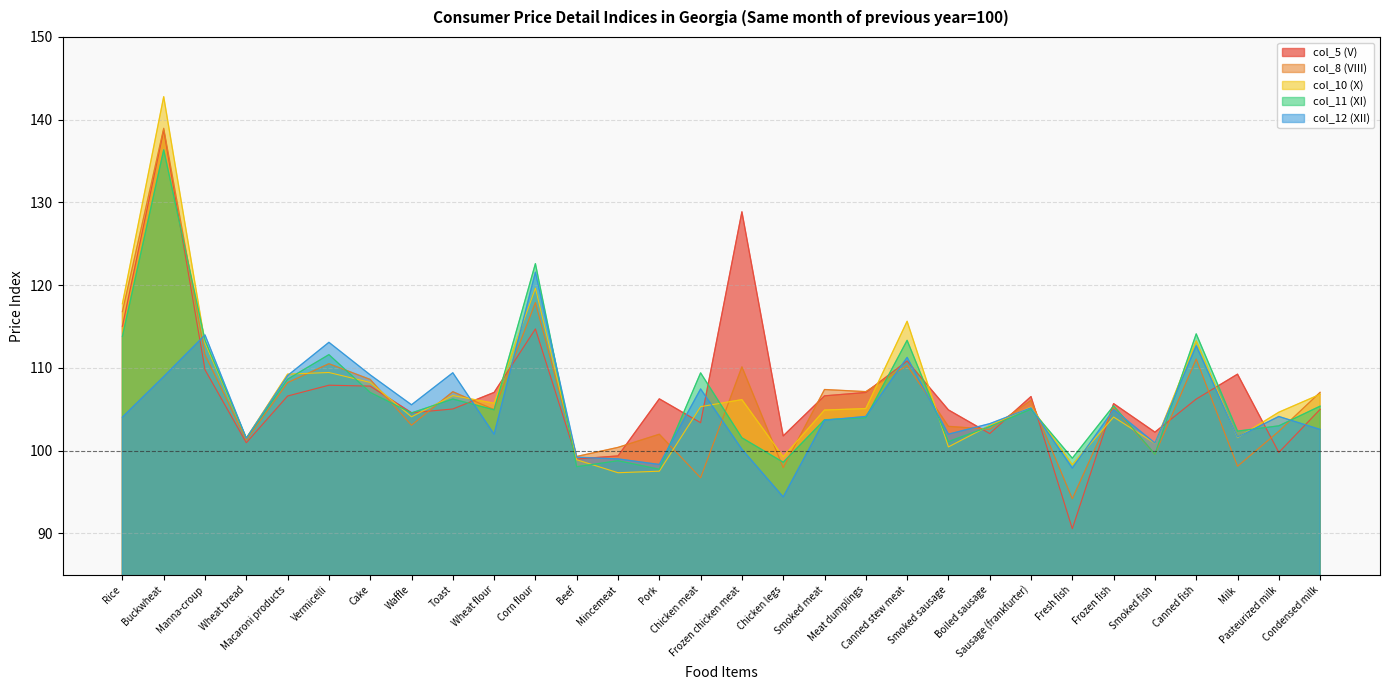

Reading right to left, transcribe all the data shown in this chart.

col_5 (V): 105.0	99.8	109.3	106.2	102.2	105.7	90.6	106.5	102.1	104.9	110.8	107.0	106.6	101.8	128.9	103.4	106.3	99.4	99.0	114.7	107.0	105.0	104.6	107.8	107.9	106.6	101.0	109.8	138.7	115.0
col_8 (VIII): 107.1	102.3	98.1	111.1	99.6	105.2	94.2	106.1	102.6	102.9	110.3	107.1	107.4	98.0	110.1	96.7	102.0	100.4	99.3	117.9	105.0	107.1	103.1	108.6	110.5	108.2	101.3	111.6	139.0	116.8
col_10 (X): 106.8	104.7	101.6	113.3	100.9	104.1	98.3	105.3	103.1	100.5	115.6	105.1	104.9	99.3	106.2	105.3	97.5	97.3	98.9	119.7	105.7	106.7	104.1	108.3	109.5	109.3	101.5	113.0	142.8	117.8
col_11 (XI): 105.4	103.0	102.4	114.1	99.6	105.4	99.1	105.0	102.9	101.1	113.3	104.0	103.7	98.6	101.6	109.4	97.8	98.8	98.1	122.6	105.0	106.2	104.6	107.0	111.6	108.6	101.5	113.4	136.4	113.8
col_12 (XII): 102.6	104.1	101.7	112.7	100.9	105.0	97.9	105.2	103.3	102.0	111.3	104.1	103.7	94.4	100.2	107.5	98.3	99.0	99.2	121.6	102.0	109.4	105.6	109.2	113.1	109.1	101.5	114.0	109.0	104.1